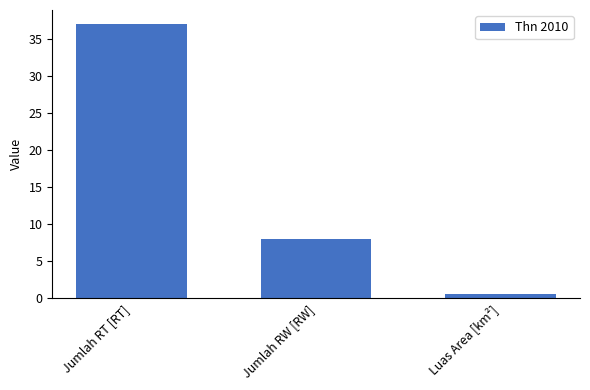

At which category does the chart reach its minimum across all series?

Luas Area [km²]